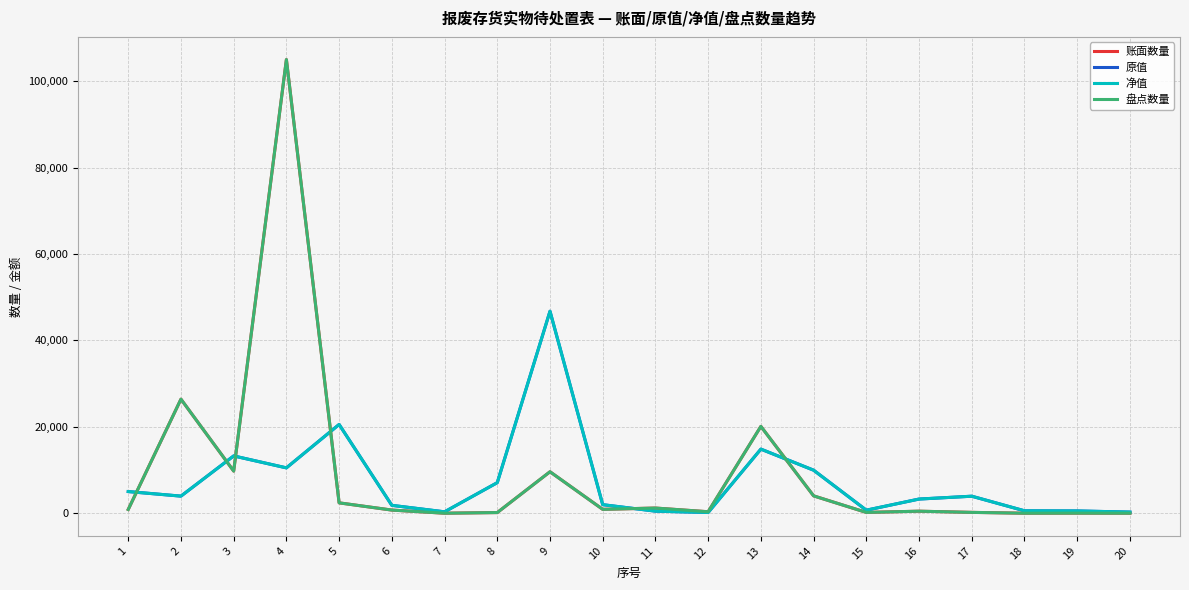

Does the chart display data point markers on the line(s)?

No